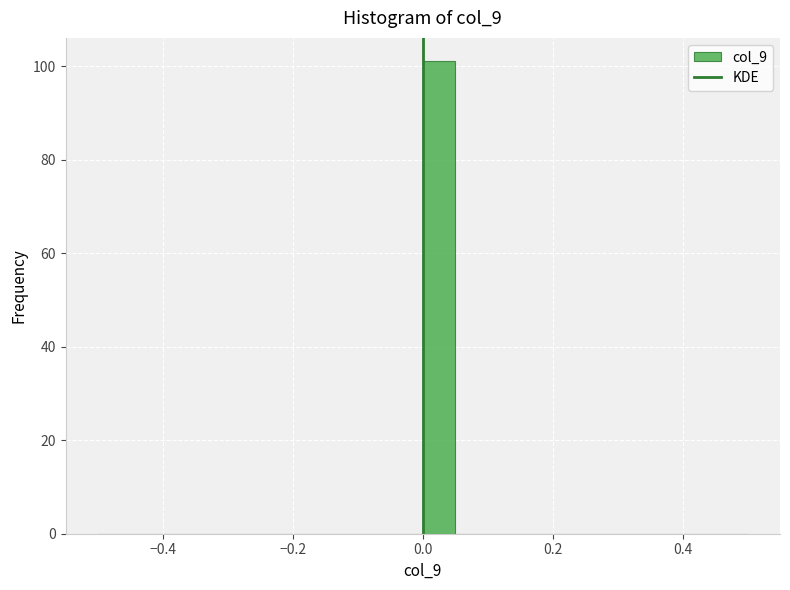

Around what value on the x-axis is the tallest bar? Give the approximate position of its centre, as read against the axis.

0.02